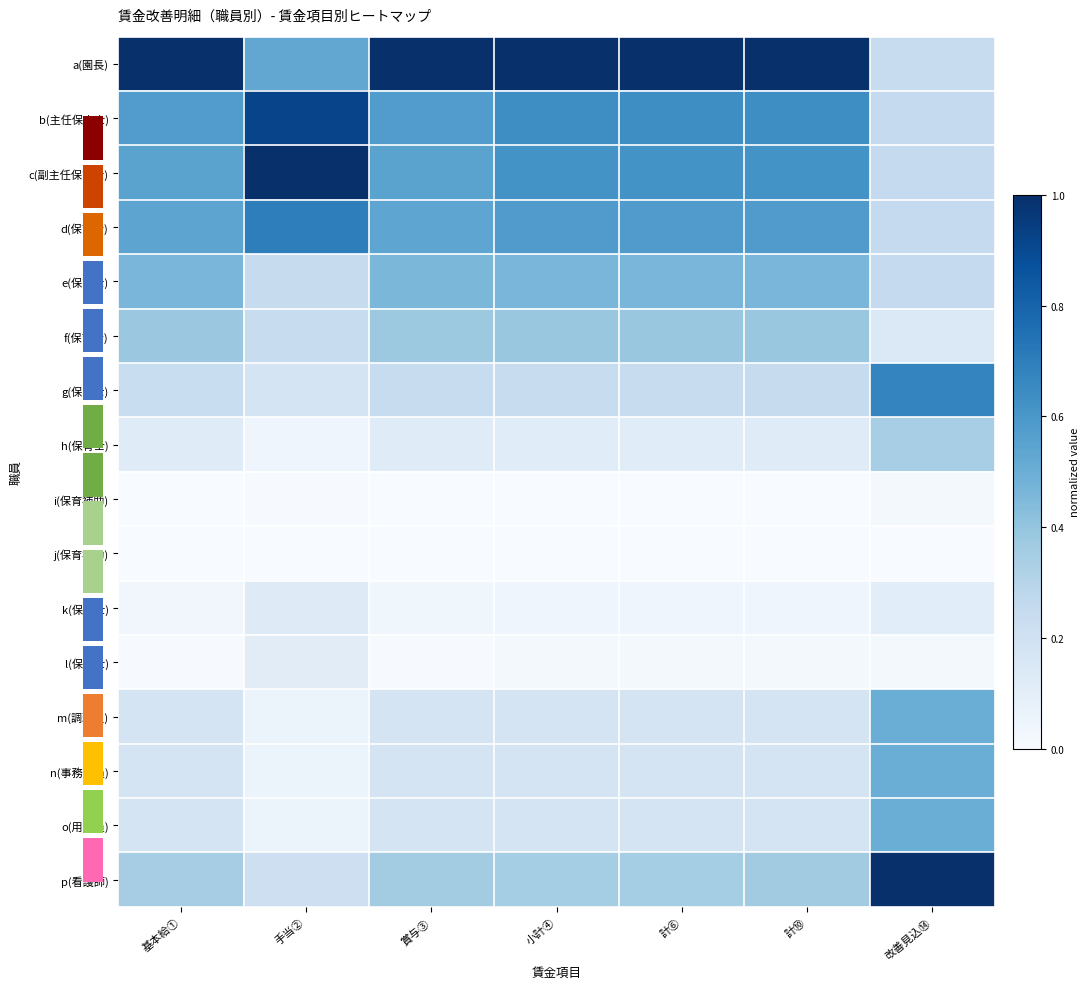

List the labels in order of a(園長) value, largest first.

基本給①, 賞与③, 小計④, 計⑥, 計⑩, 手当②, 改善見込⑭